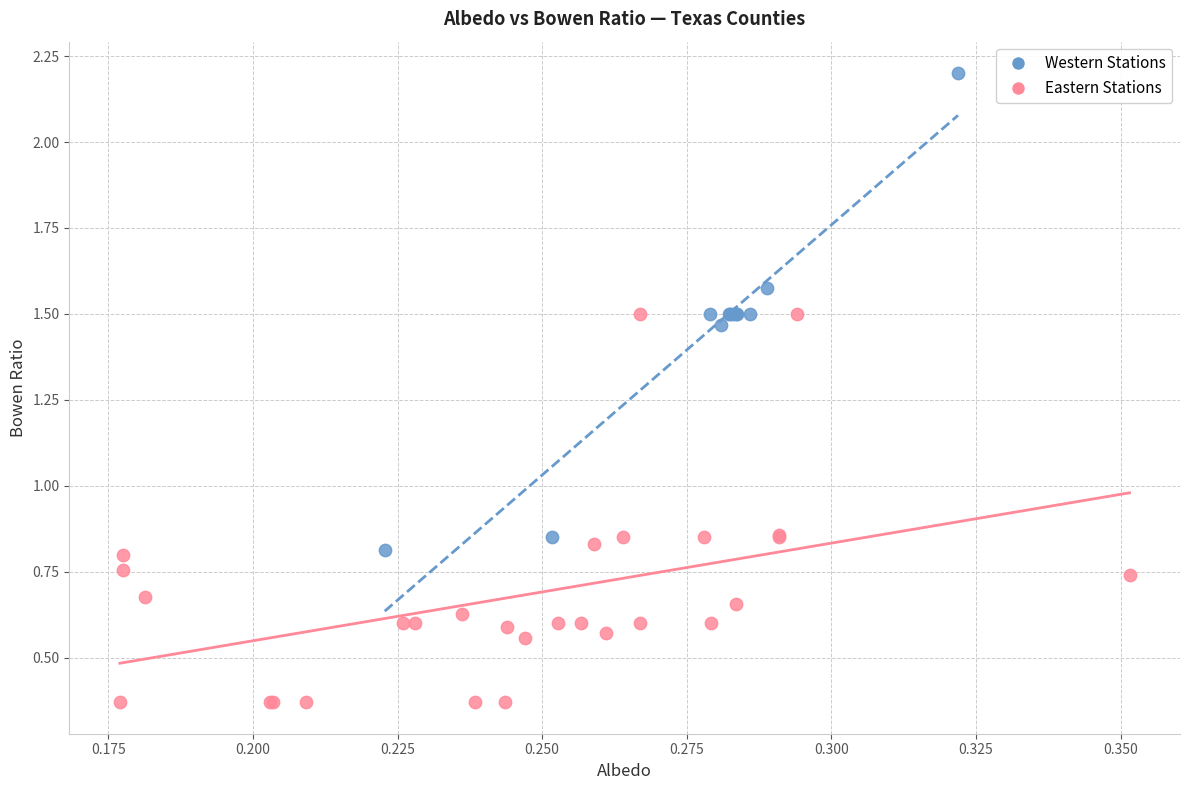

Which series reaches the minimum Y coordinate?

Eastern Stations